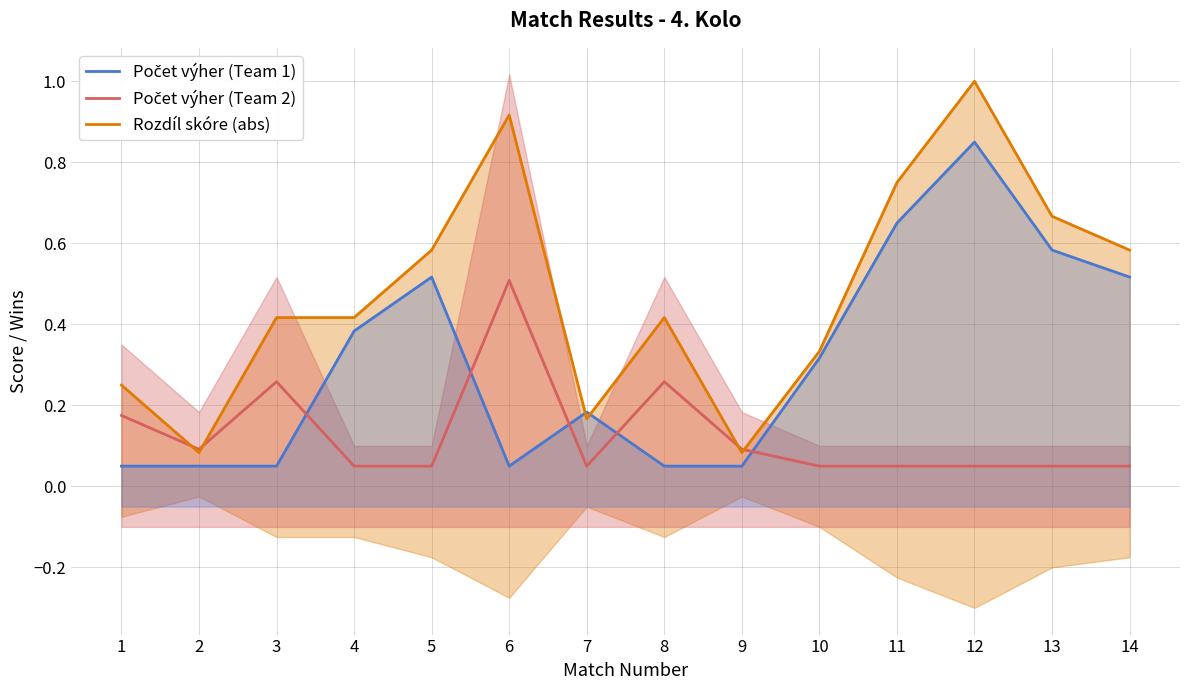

How many categories are shown in the chart?

14